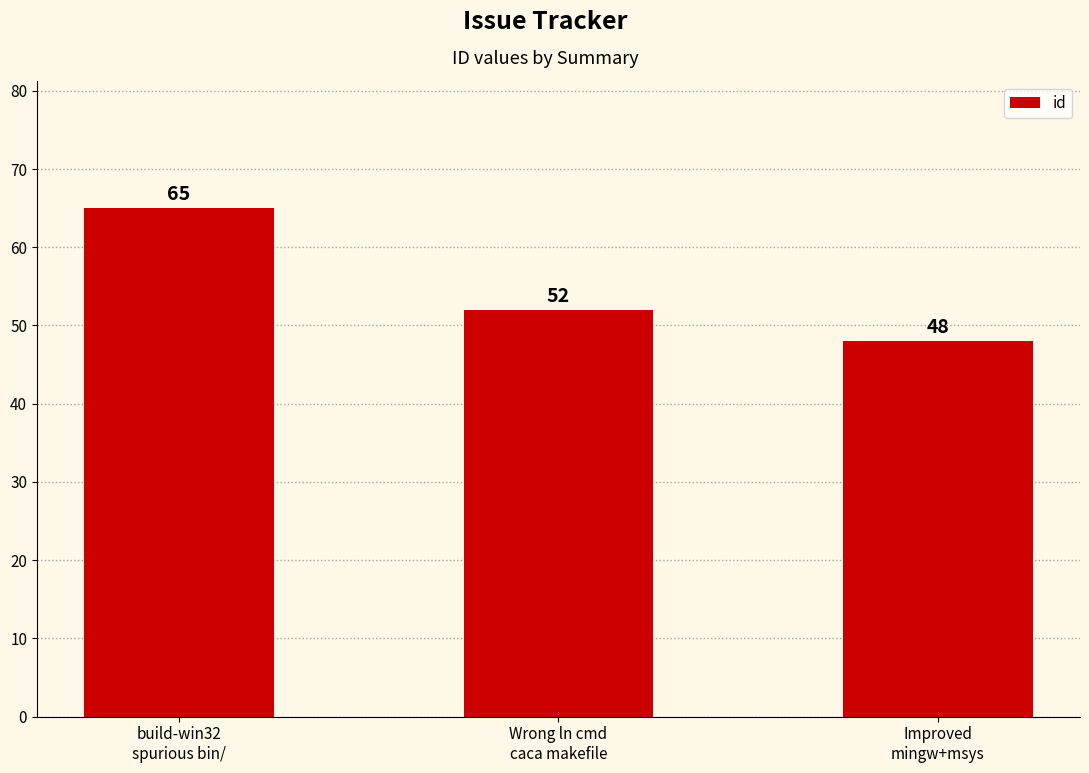

Between build-win32
spurious bin/ and Wrong ln cmd
caca makefile, which is larger?

build-win32
spurious bin/